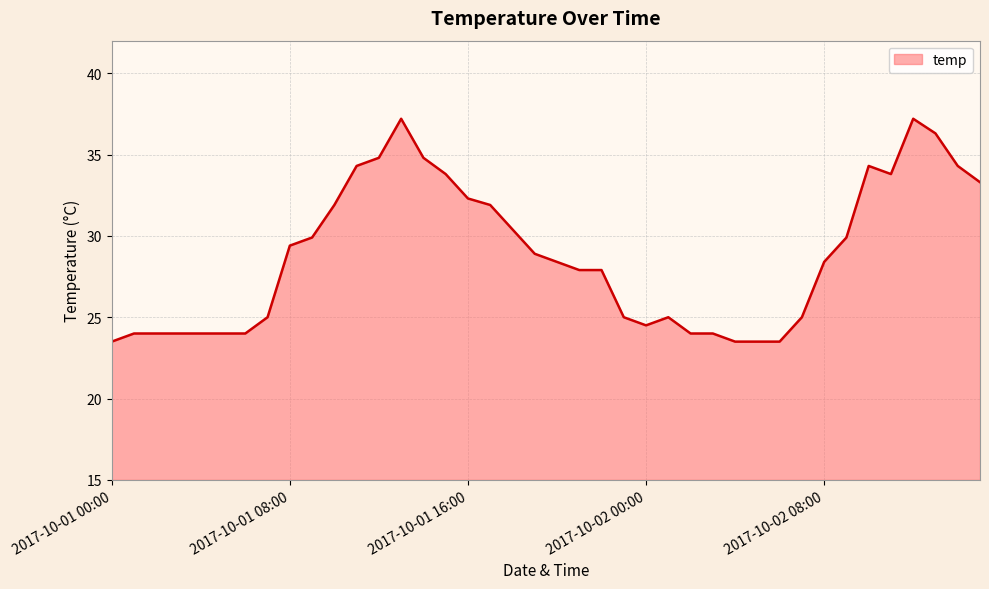

What is the difference between the maximum and minimum values?

13.7